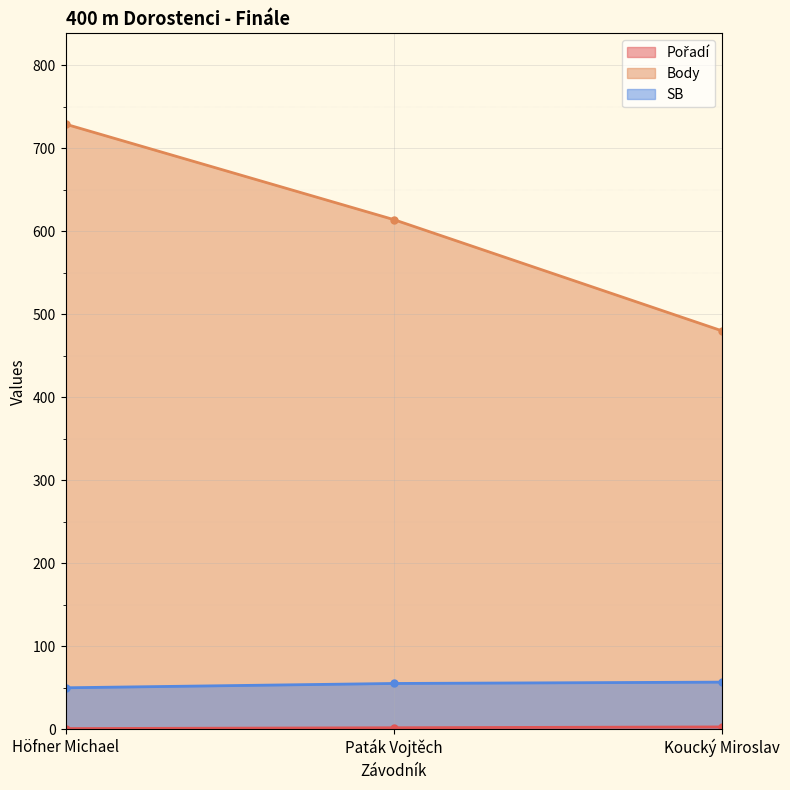

What is the total value across all series at Koucký Miroslav?

540.0